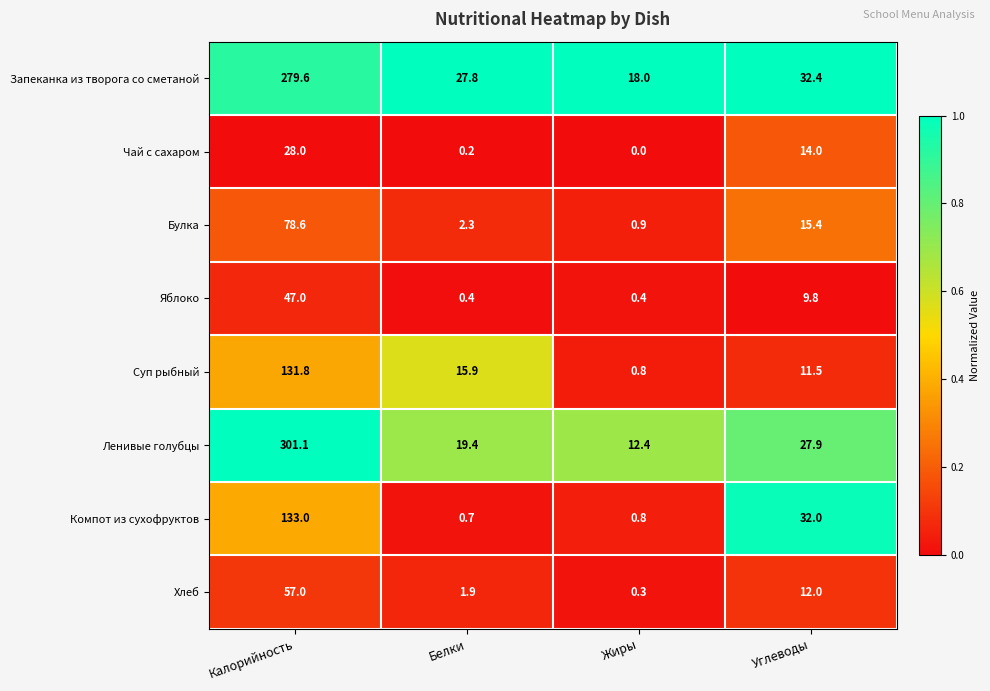

What is the difference between the maximum and minimum values in the Ленивые голубцы series?

288.7